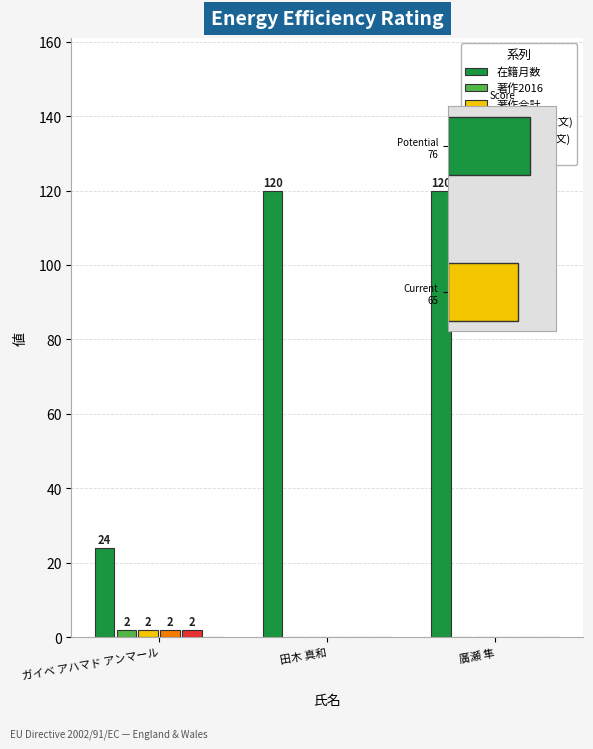

What is the approximate value of 在籍月数 at 田木 真和?

120